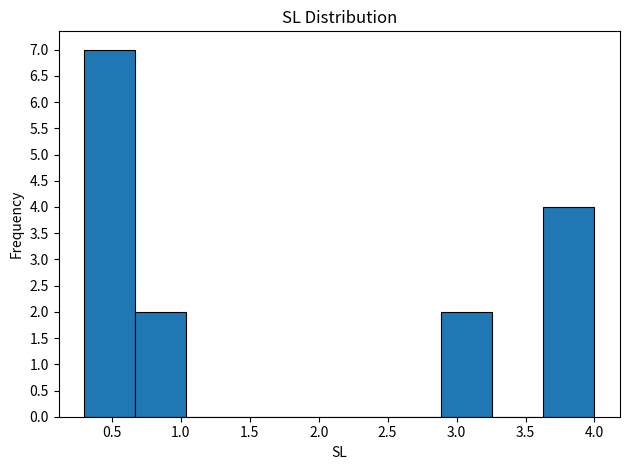

Reading left to right, transcribe this chart: for each bar, give the range it covers on the x-axis and its height. Neither the bar edges nor the heights are printed on the chart, so give them approximately, as read against the axes.

0.30 to 0.67: 7
0.67 to 1.04: 2
1.04 to 1.41: 0
1.41 to 1.78: 0
1.78 to 2.15: 0
2.15 to 2.52: 0
2.52 to 2.89: 0
2.89 to 3.26: 2
3.26 to 3.63: 0
3.63 to 4.00: 4